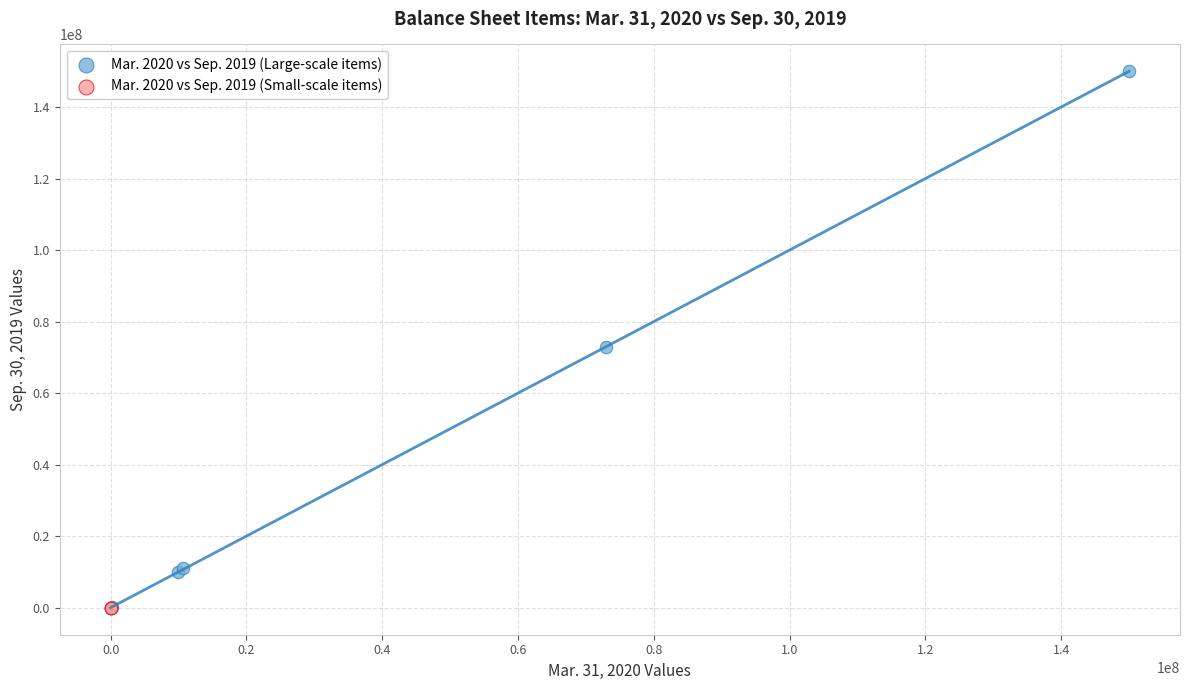

Which series has the largest Y range (max minus min)?

Mar. 2020 vs Sep. 2019 (Large-scale items)